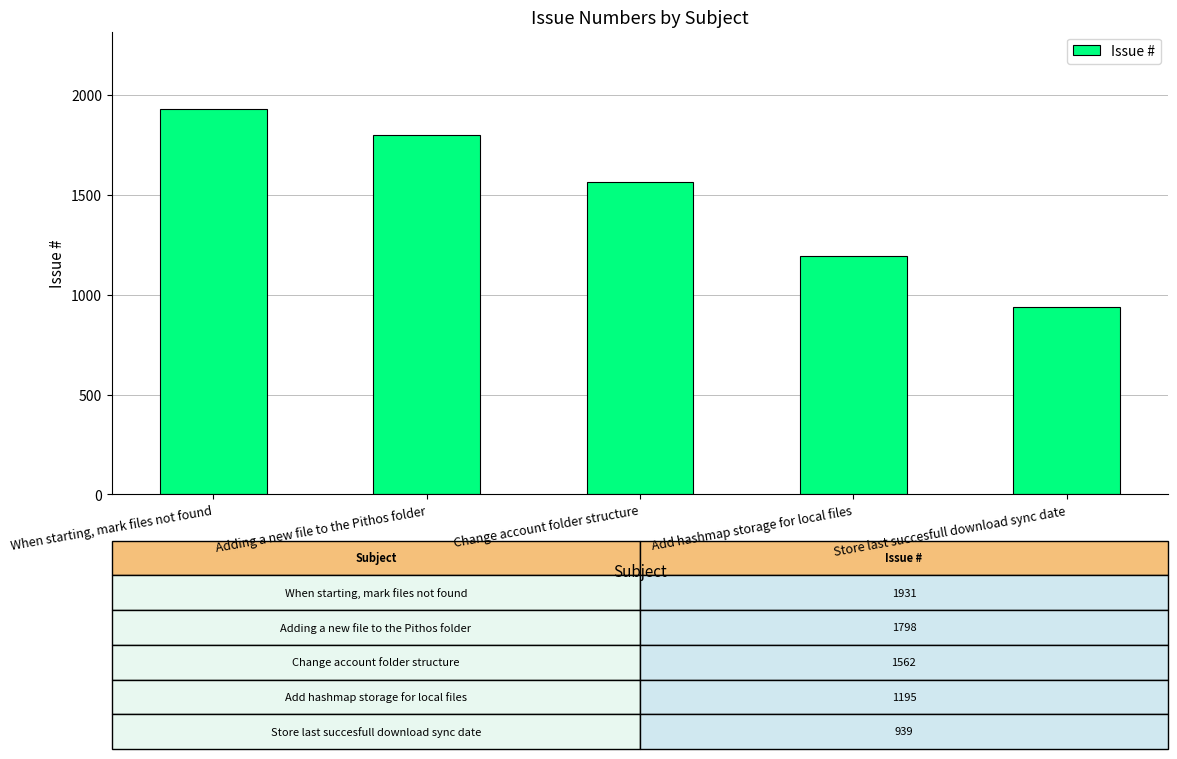

Reading left to right, what are all the values shown in this chart?

1931	1798	1562	1195	939